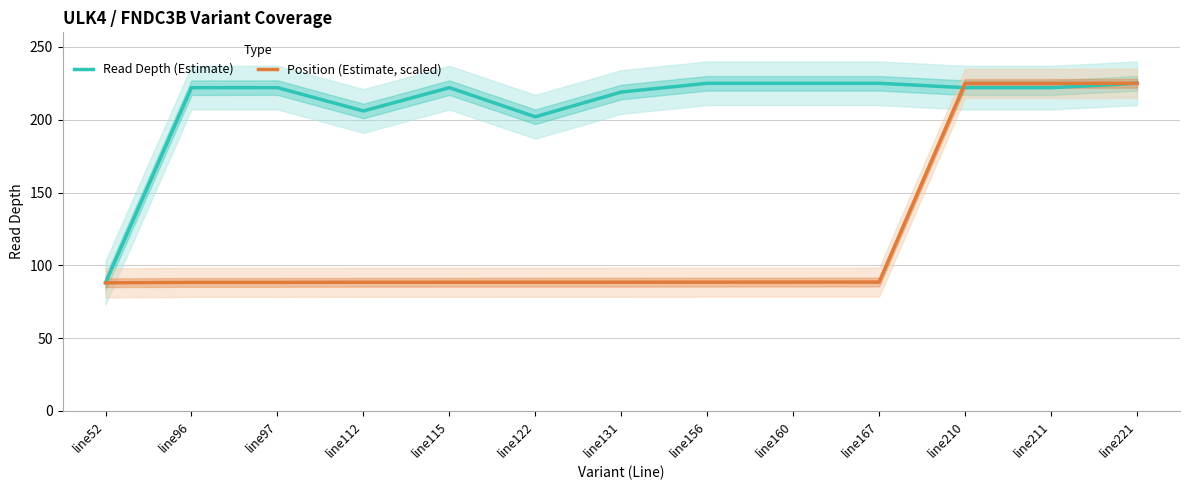

What are all the series names shown in the legend?

Read Depth (Estimate), Position (Estimate, scaled)